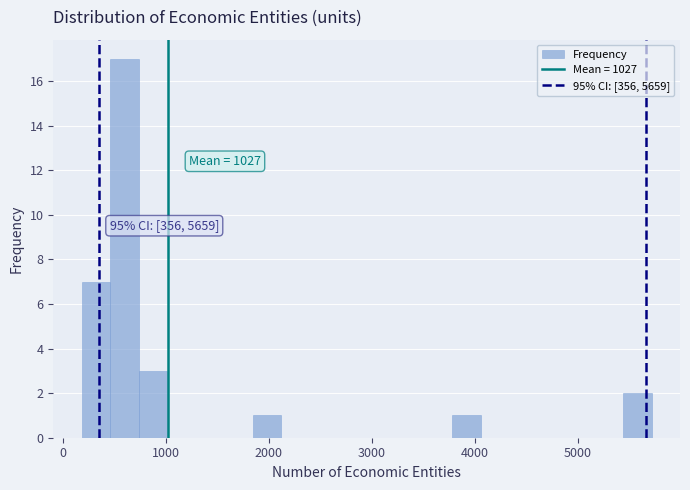

Around what value on the x-axis is the tallest bar? Give the approximate position of its centre, as read against the axis.

600